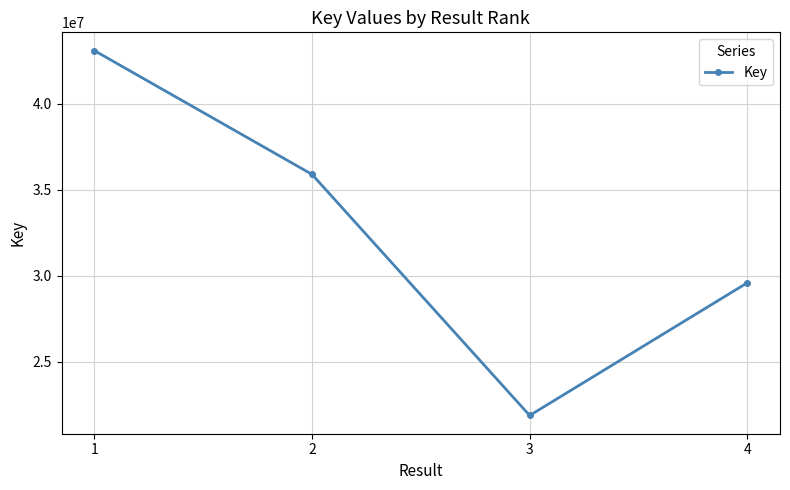

What is the difference between the maximum and minimum values?

21231333